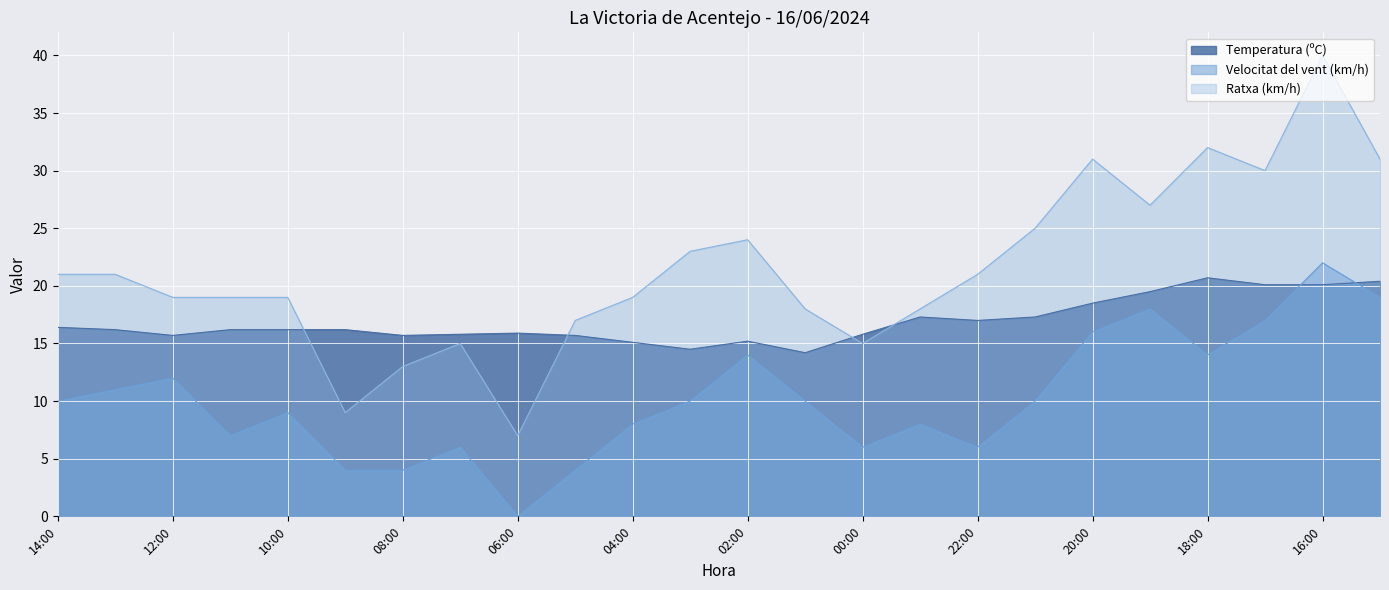

In Ratxa (km/h), how many points are higher than both neighbors (excluding endpoints)?

5